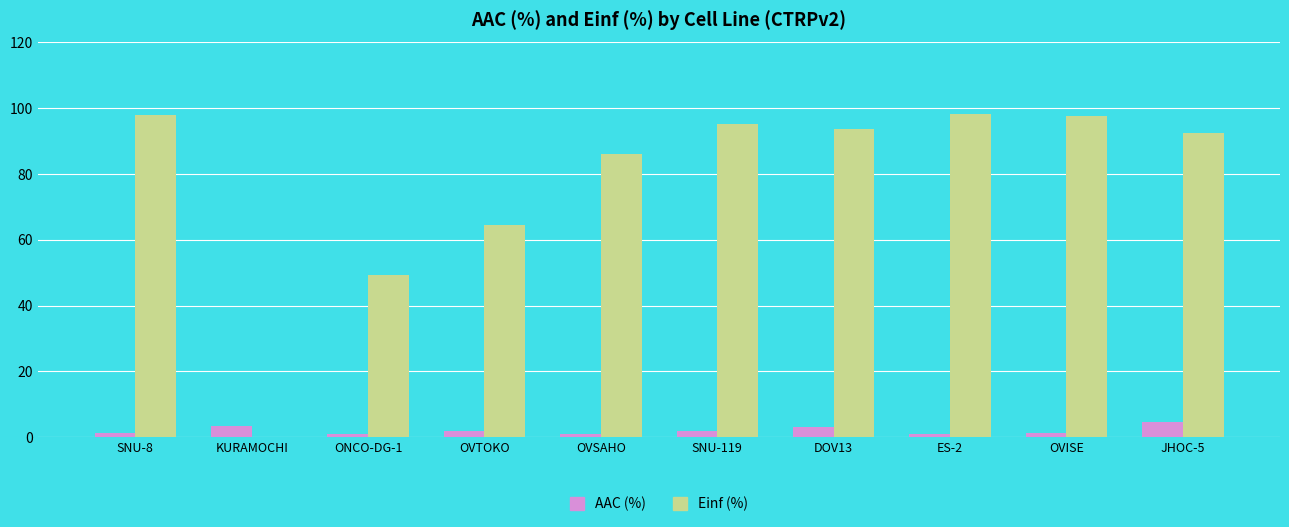

What is the maximum value shown in the chart?

98.3